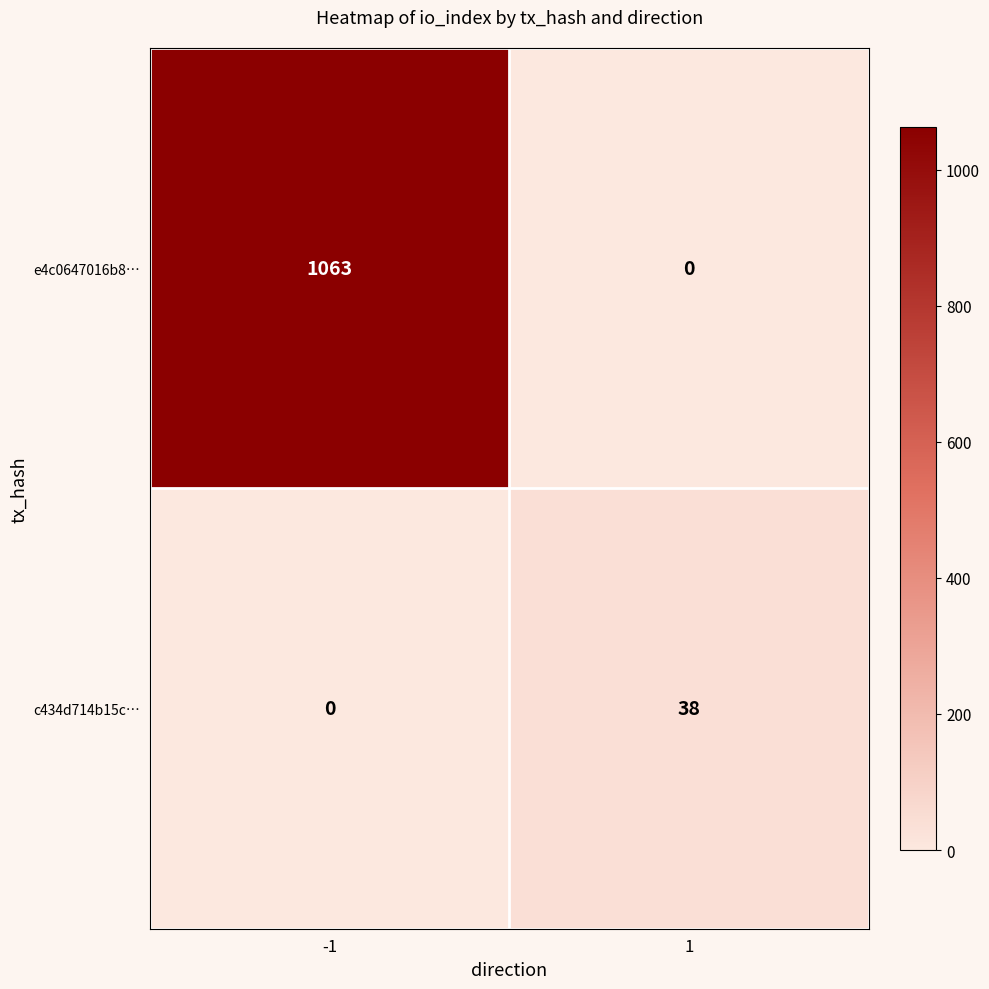

What is the difference between the maximum and minimum values in the c434d714b15c… series?

38